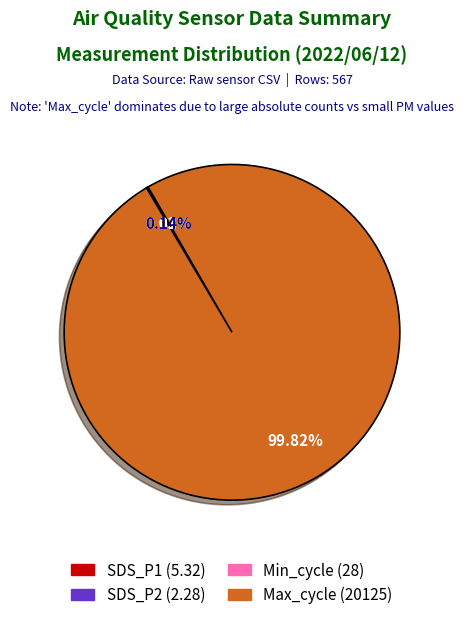

Is there a majority slice in this chart?

Yes